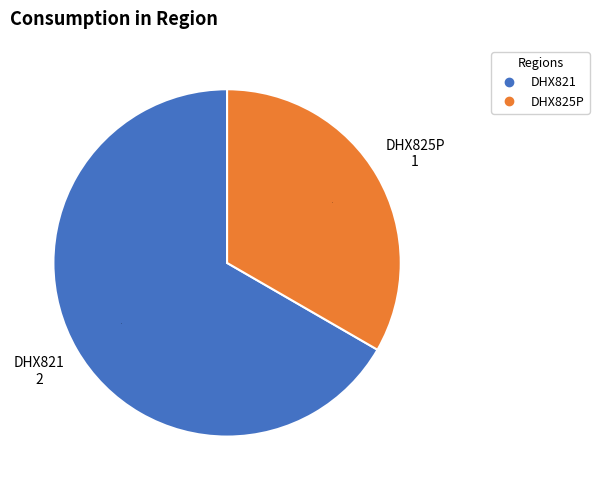

The DHX825P slice represents 20% of the pie. True or false?

False